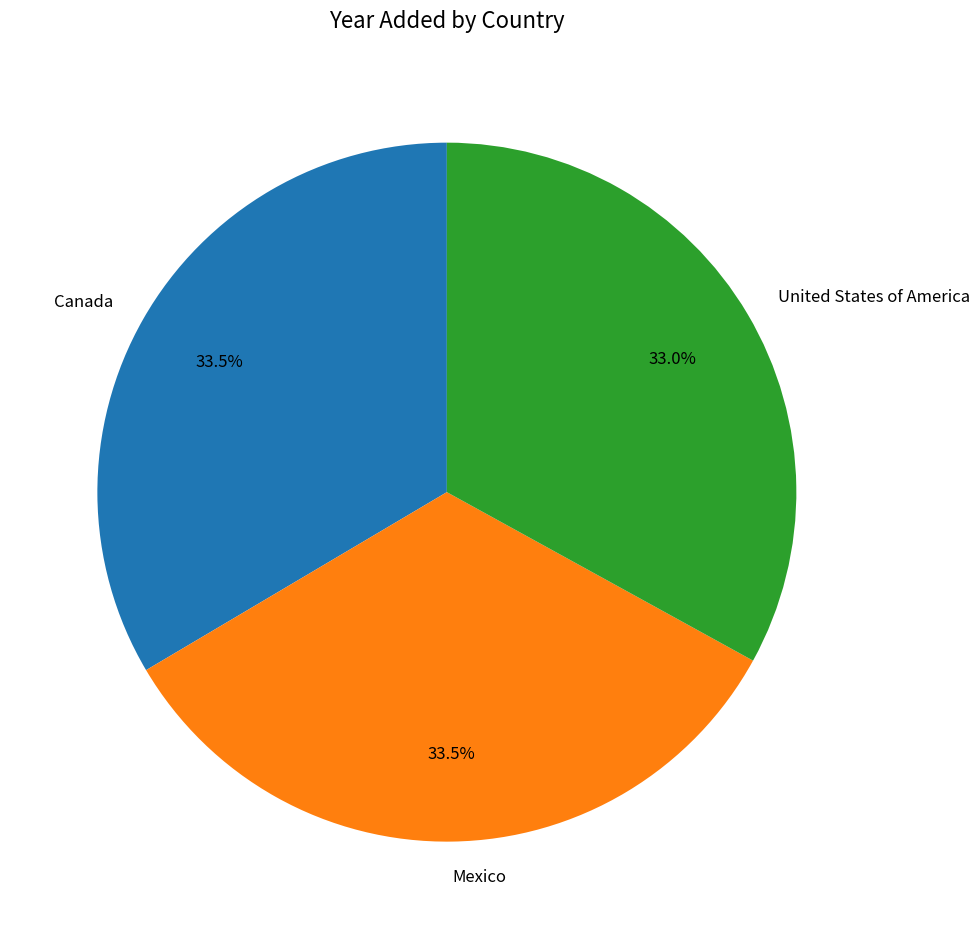

What is the ratio of the value at Mexico to the value at Canada?

1.0